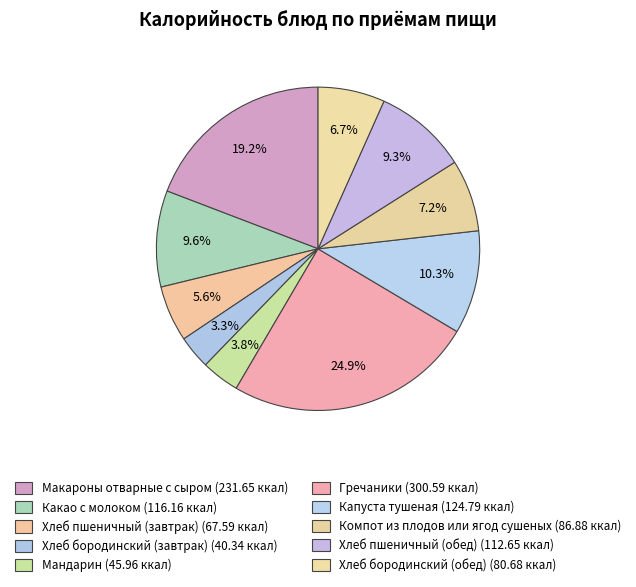

Count the number of slices in the pie.

10